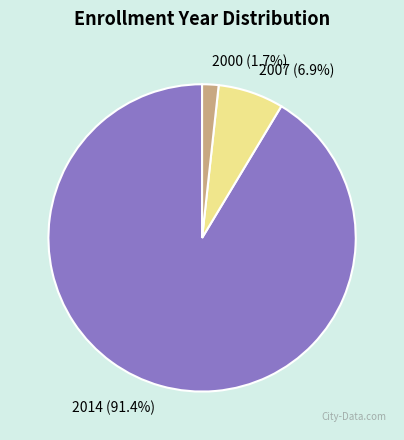

To the nearest percent, what is the difference between the 2000 and 2007 slice percentages?

5%